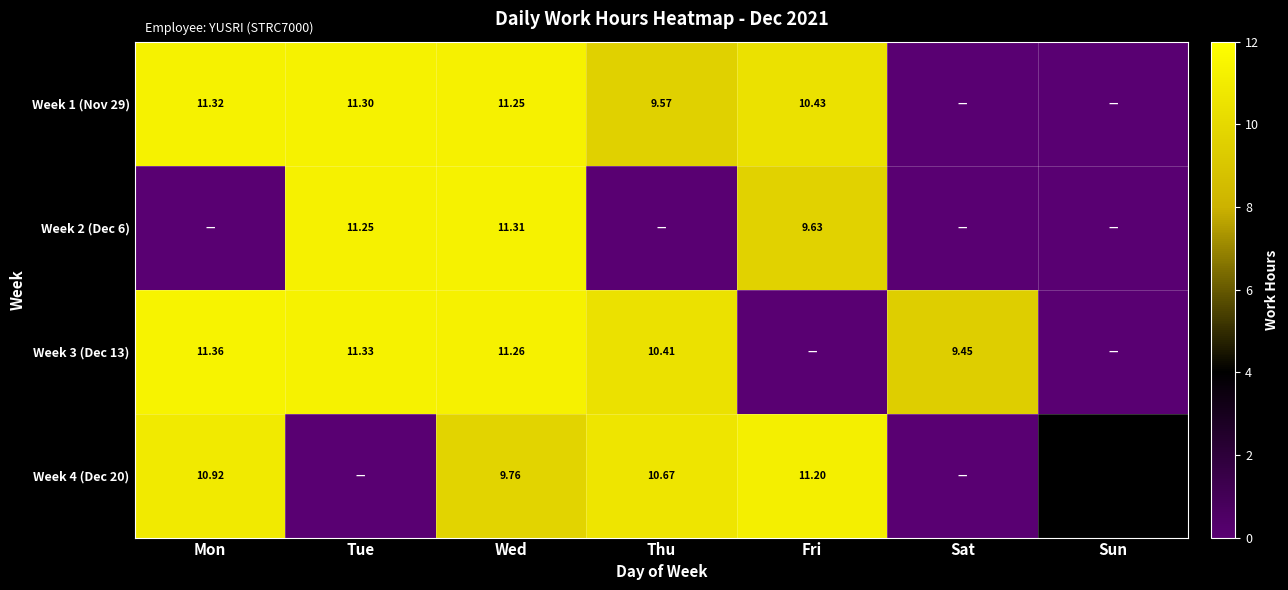

Between Mon and Tue, which series saw the biggest shift?

Week 2 (Dec 6)